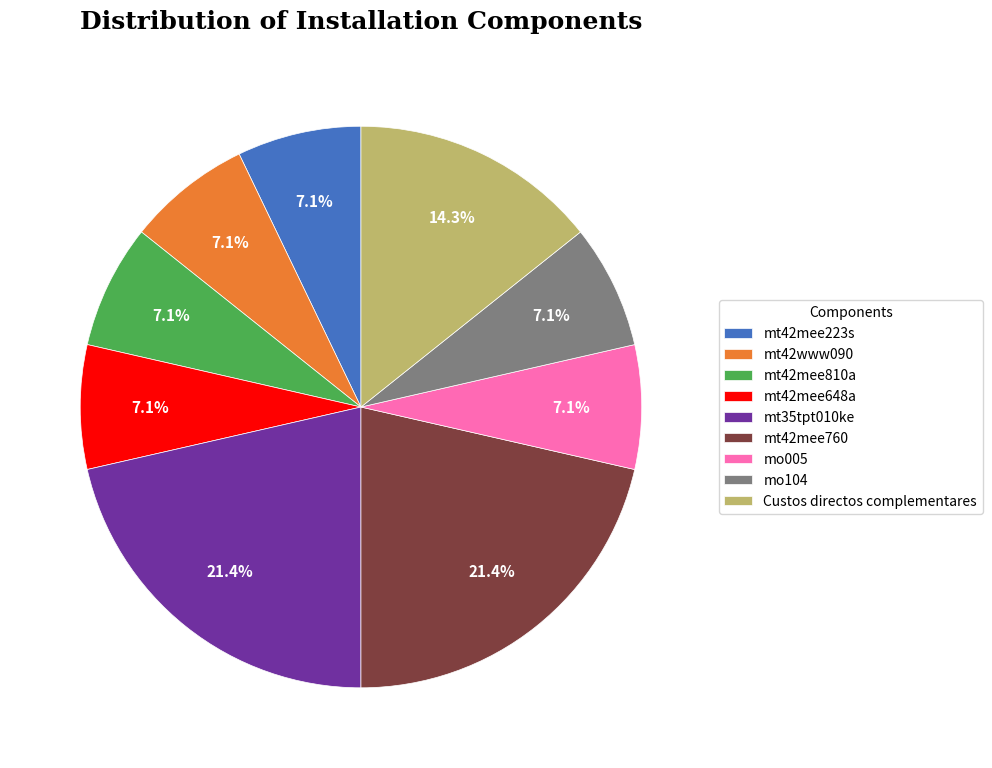

To the nearest percent, what is the combined percentage of mt42mee223s and mo104?

14%